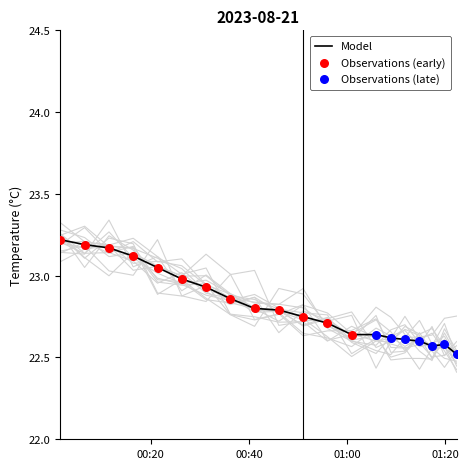

At which category is the sum across all series the highest?

00:01